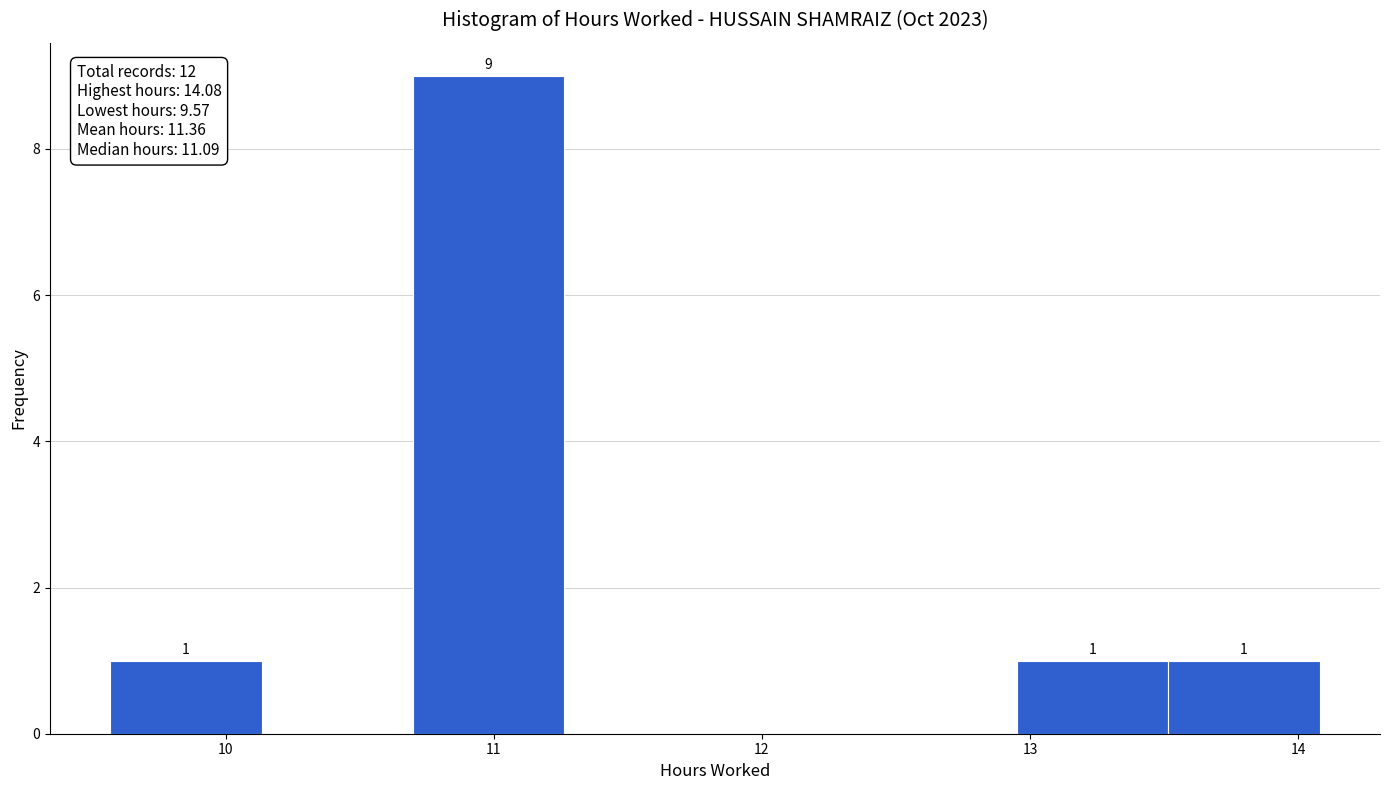

Which range on the x-axis has the tallest bar?

10.7 to 11.3